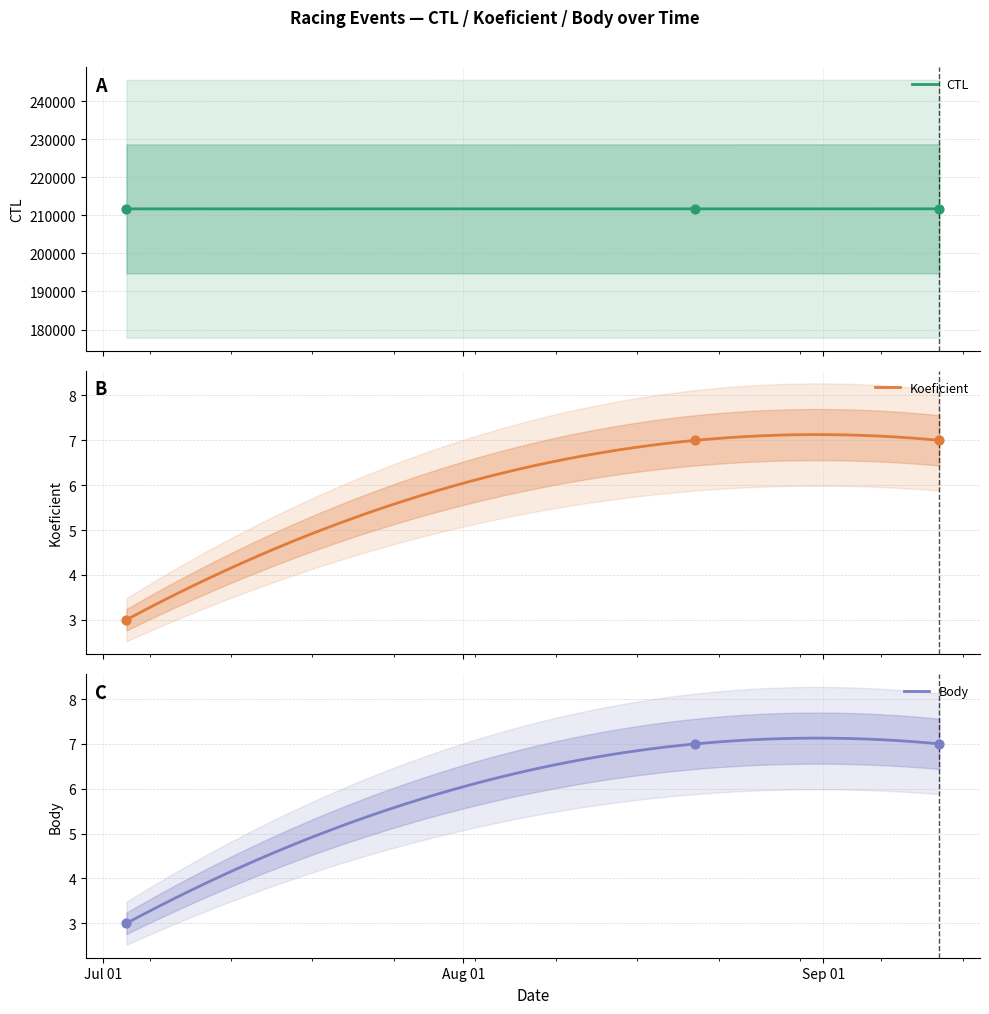

Which series has the largest total across all categories?

CTL